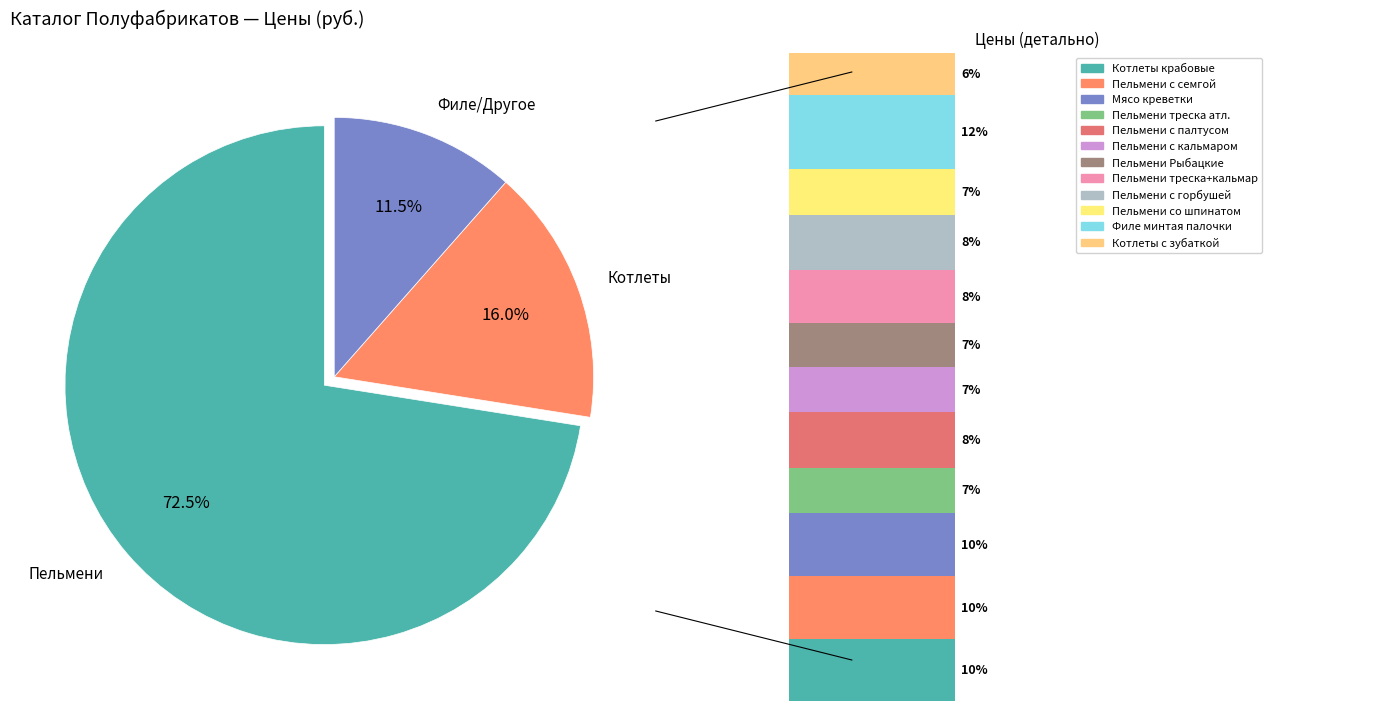

How much of the chart is everything except Пельмени из трески с горбушей?

91.5%